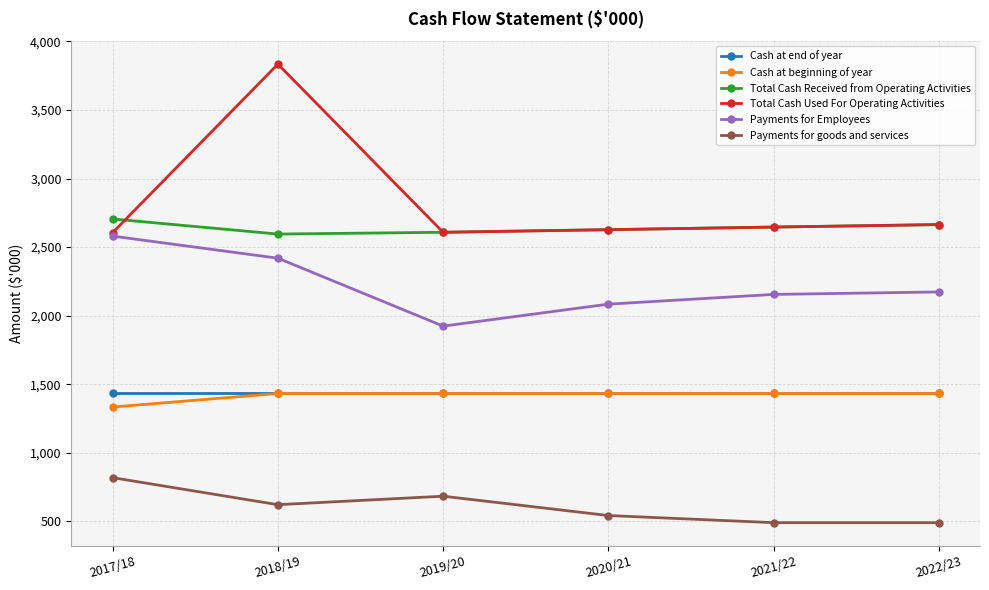

At which category is the sum across all series the highest?

2018/19